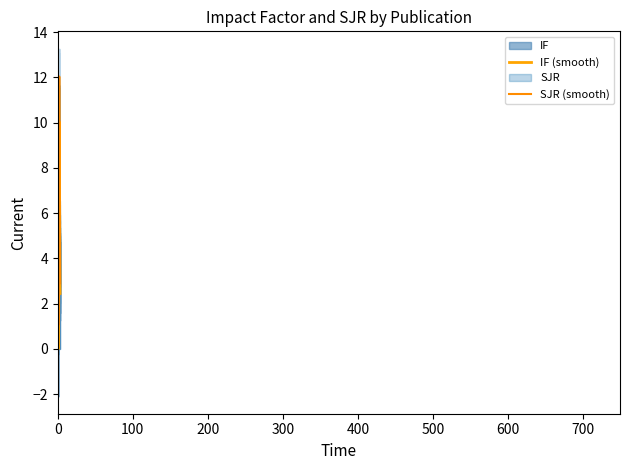

Which has a higher value, A 2D-Programmable or Control over Light?

Control over Light